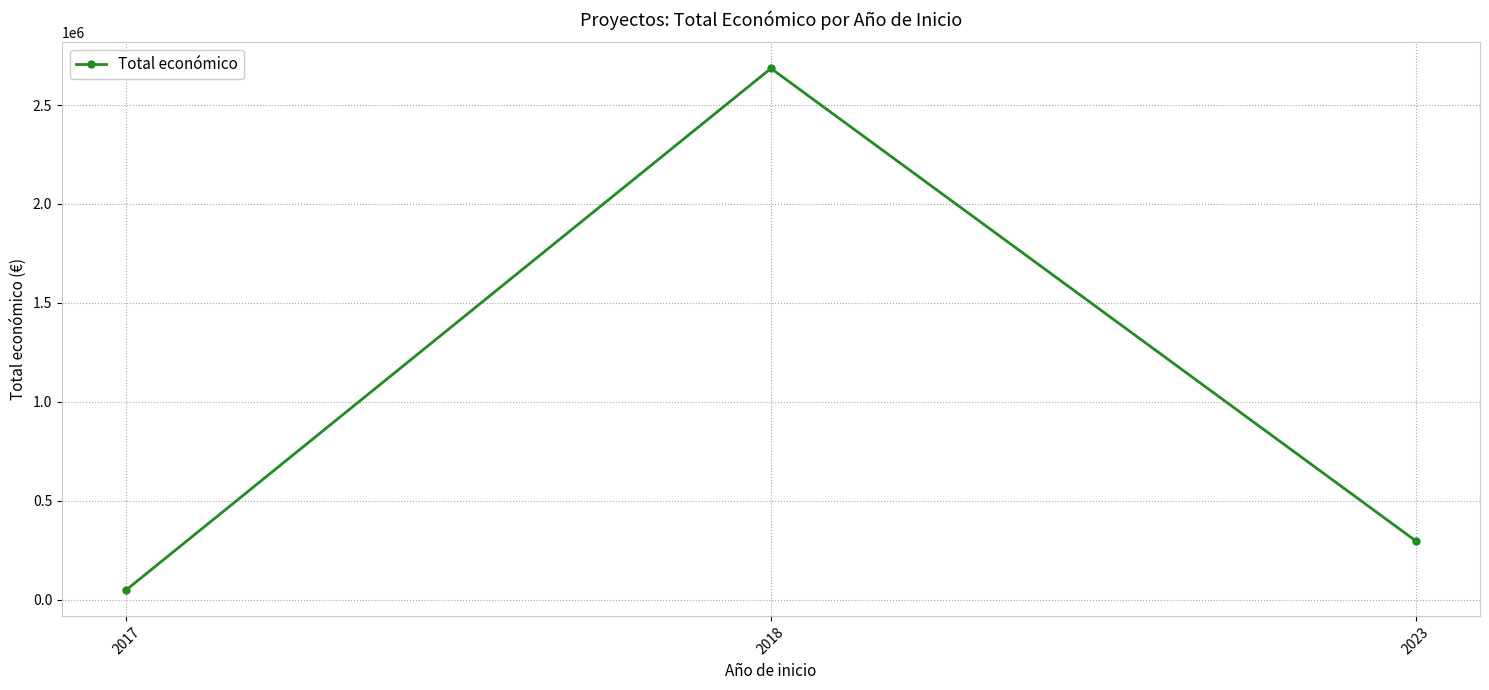

The value at 2018 is 2685474. True or false?

True